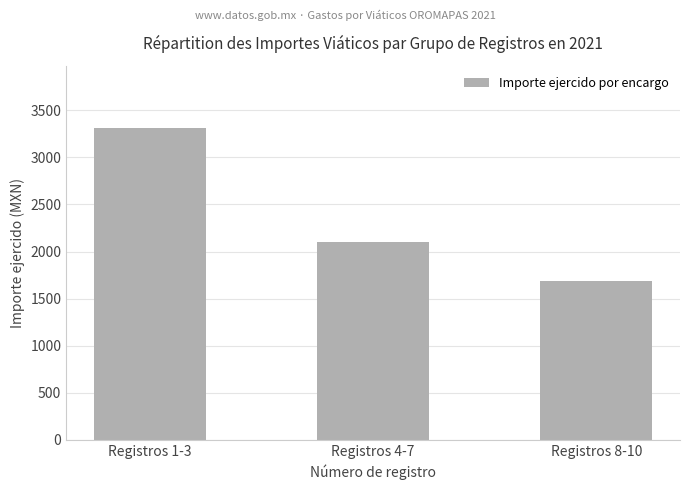

Between Registros 1-3 and Registros 4-7, which is larger?

Registros 1-3